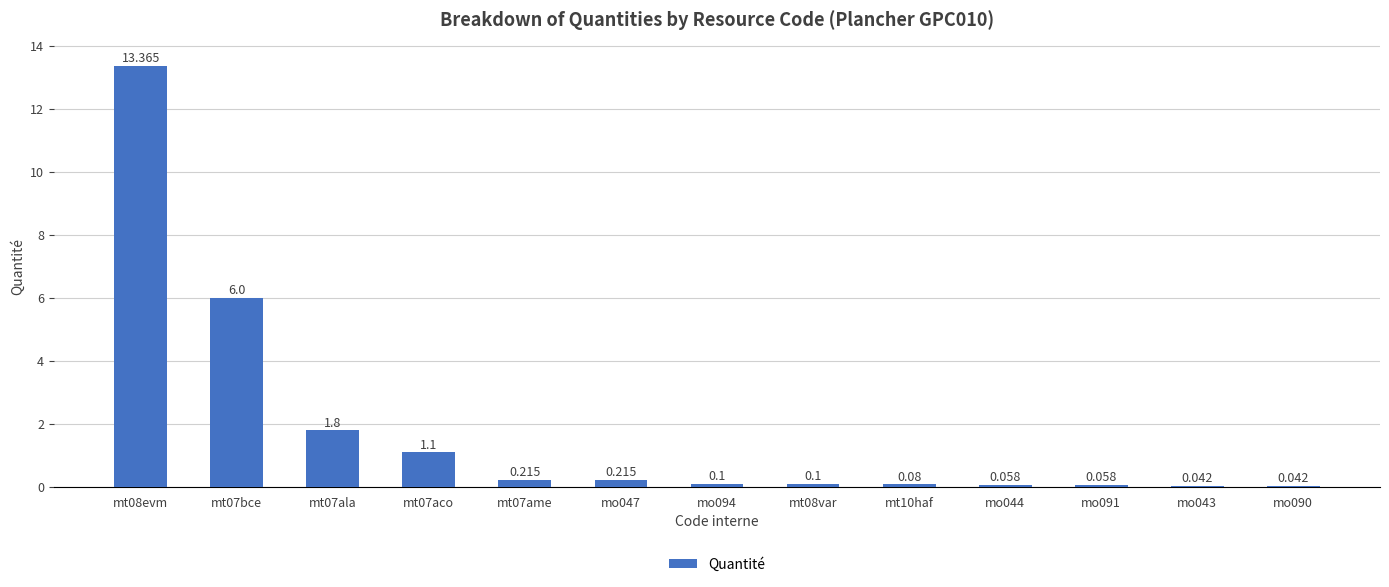

Which has a higher value, mo094 or mt08evm?

mt08evm